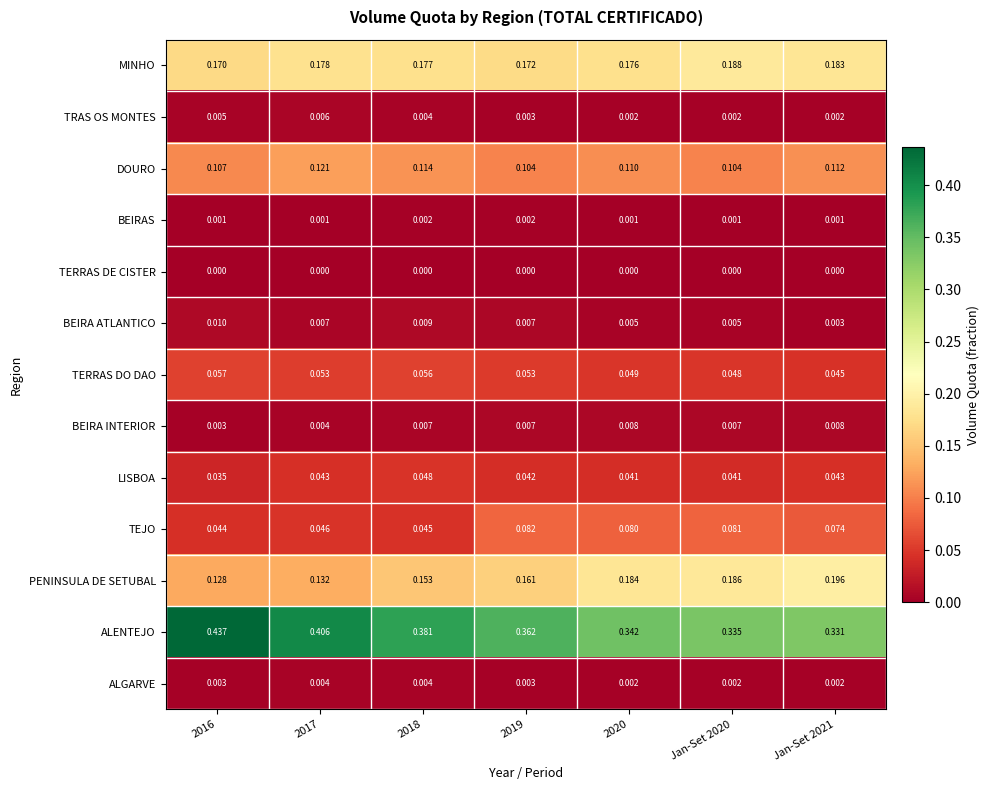

Which series has the widest spread of values?

ALENTEJO